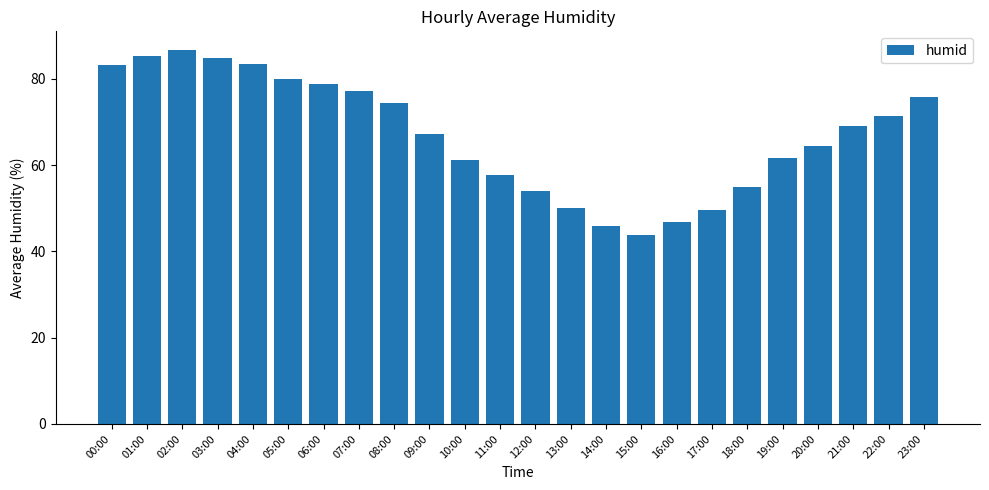

The chart shows a value of 49.7 at 17:00. True or false?

True